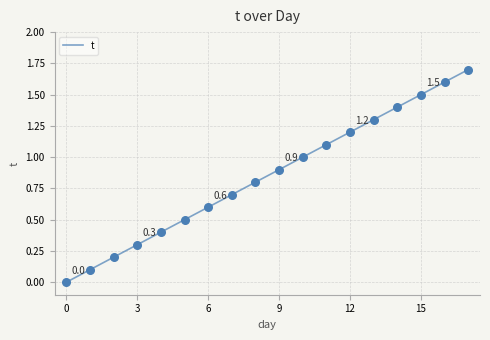

What is the maximum value shown in the chart?

1.7